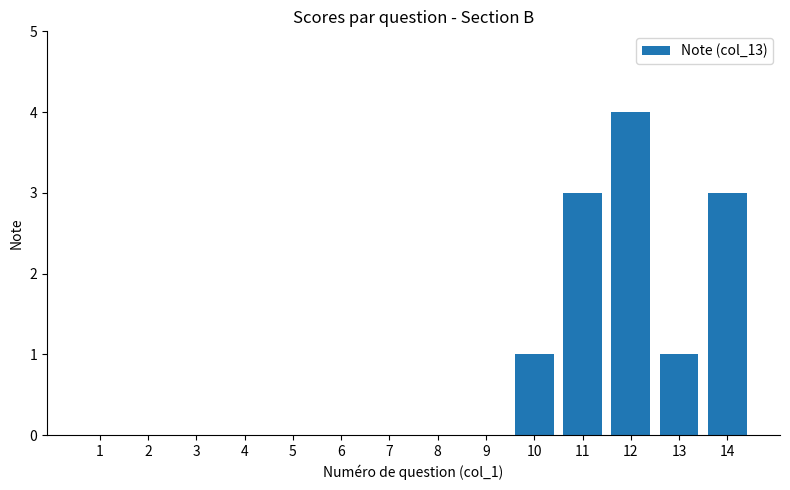

What is the sum of all values?

12